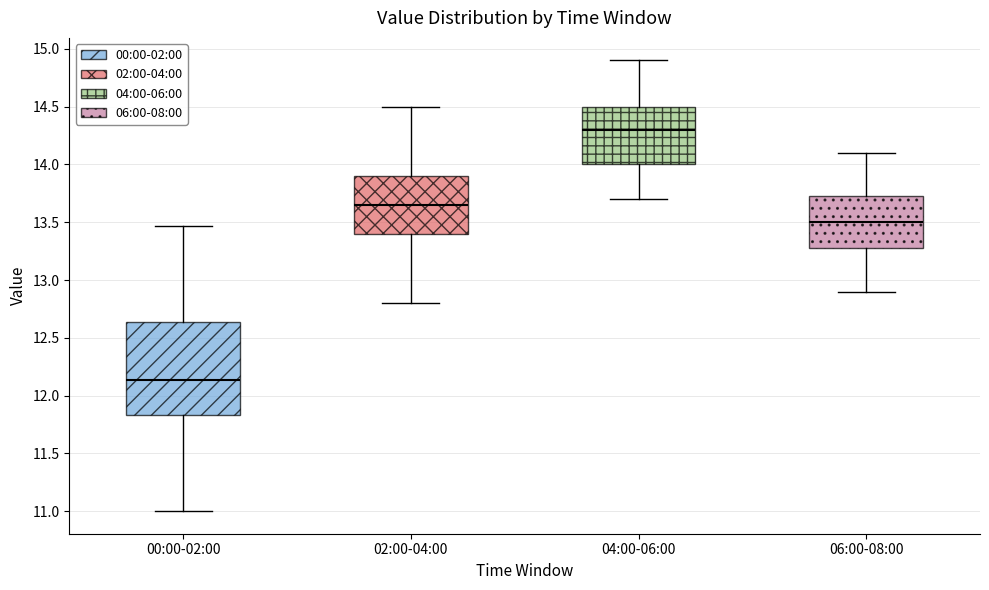

Where is the upper edge of the box for 04:00-06:00 on the y-axis? The values are not printed on the chart, so give them approximately, as read against the axis.

14.50